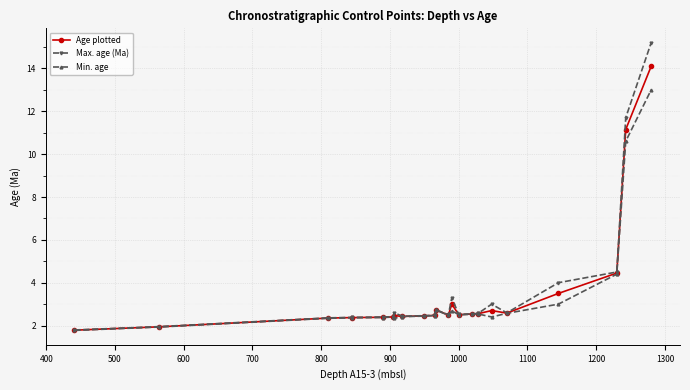

Does the chart display data point markers on the line(s)?

Yes